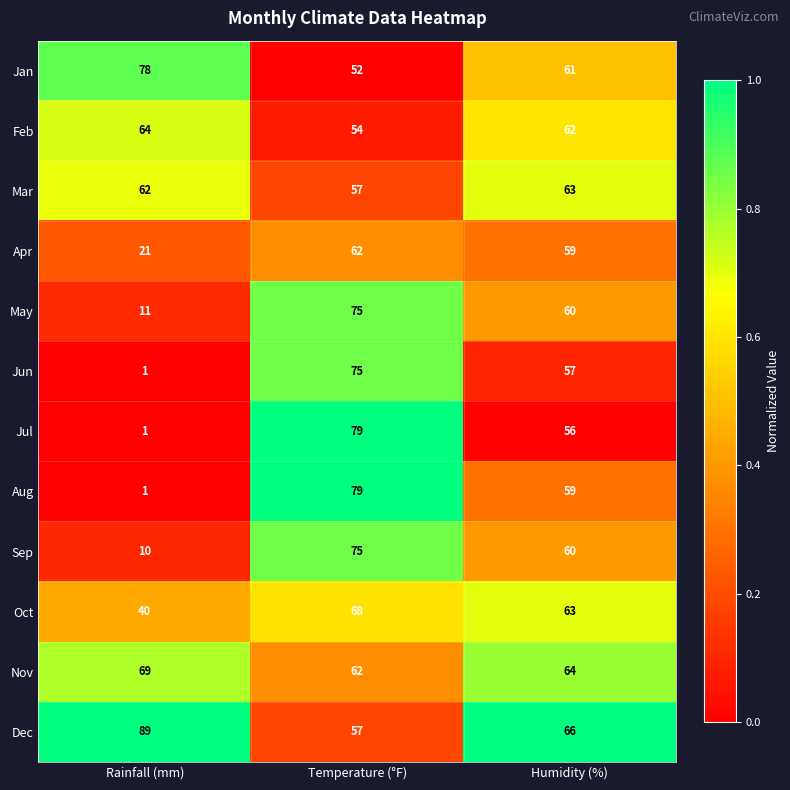

What is the spread (max minus min) of values at Humidity (%)?

10